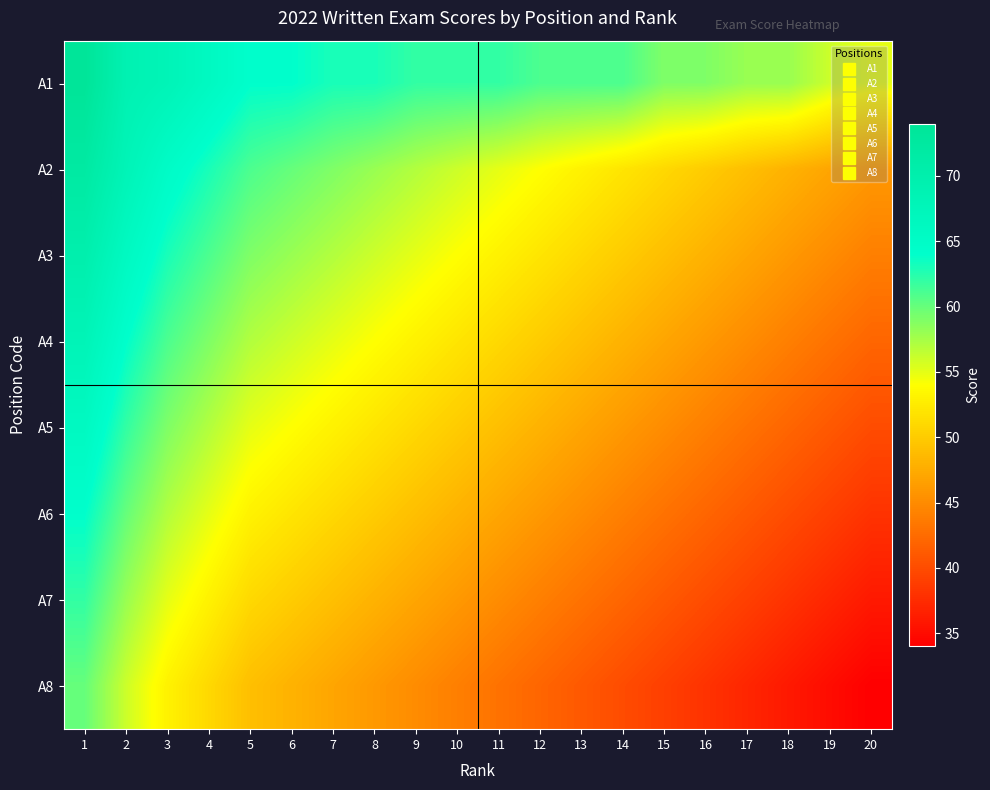

Rank the series at 2 from lowest to highest value.

A8, A7, A6, A5, A4, A3, A2, A1